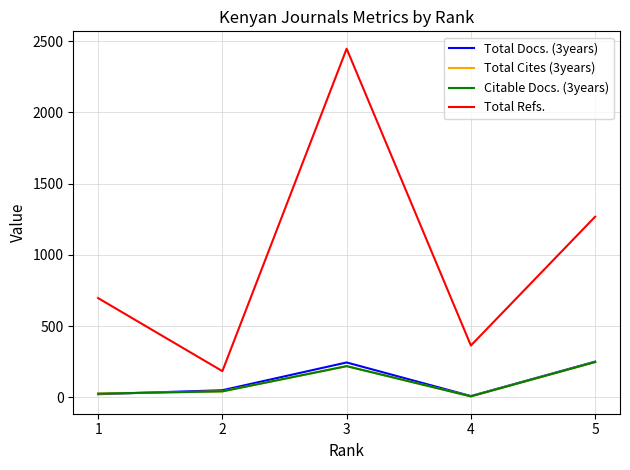

Is this an area chart (filled region under the line)?

No